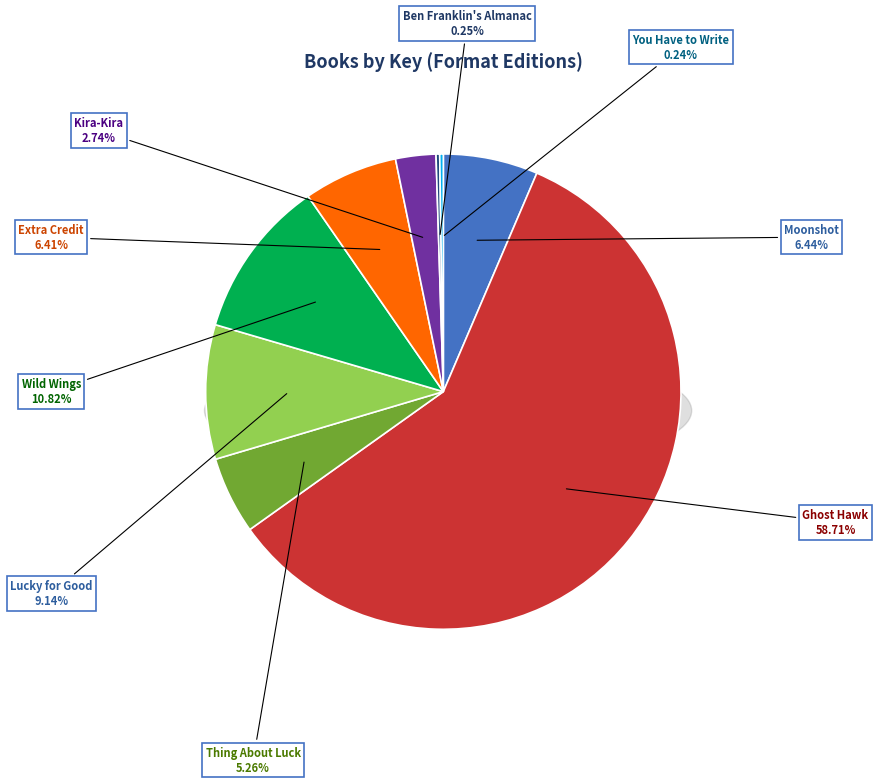

Which category has the smallest portion of the pie?

You Have to Write